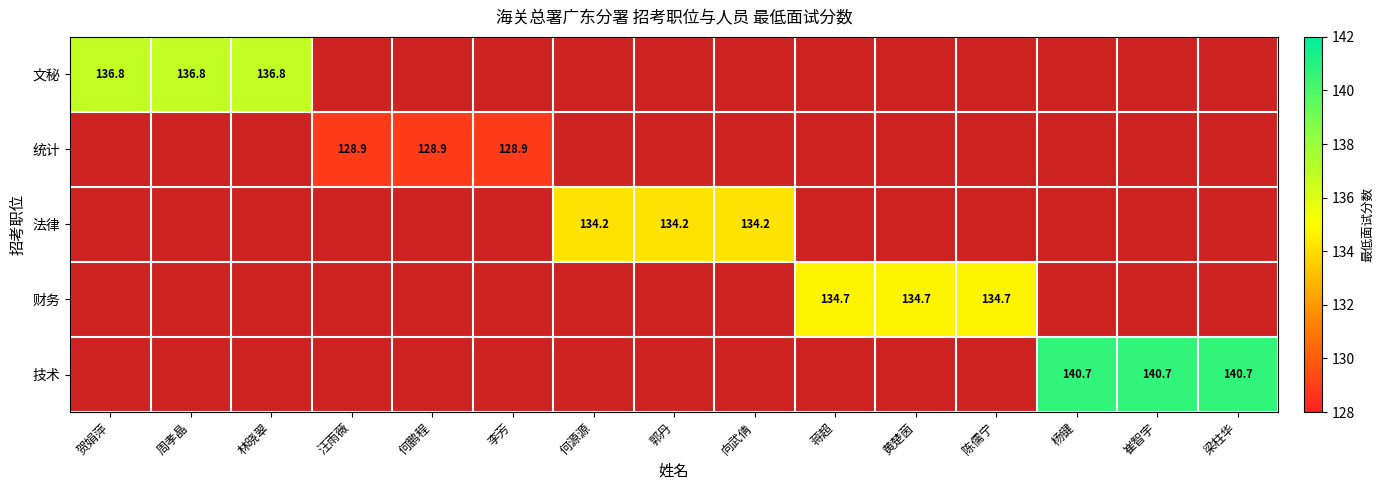

Is it true that 技术 equals 140.7 at 崔智宇?

True